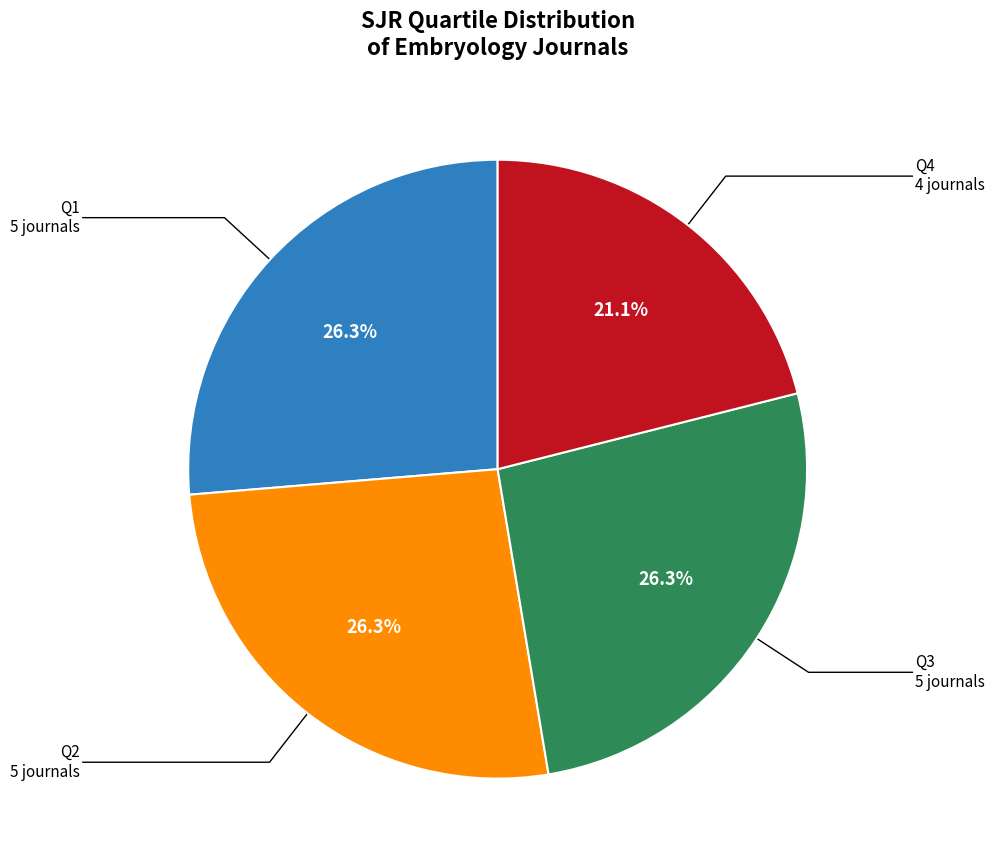

To the nearest percent, what is the average slice percentage?

25%